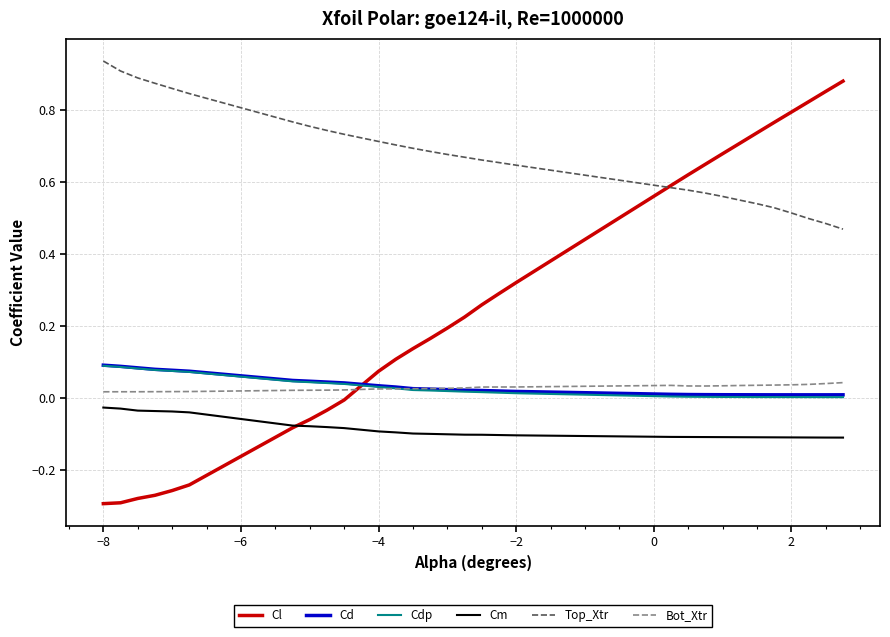

True or false: Cm and Top_Xtr cross at least once.

False